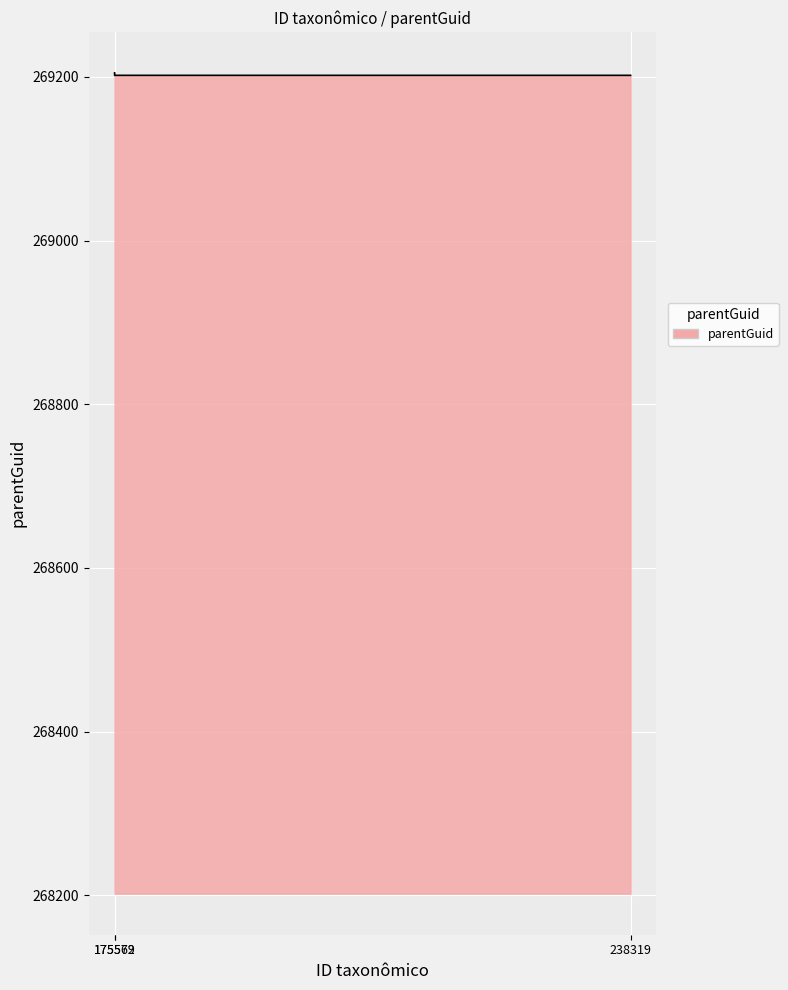

Approximately how many times larger is the value at 175572 compared to 238319?

1.0